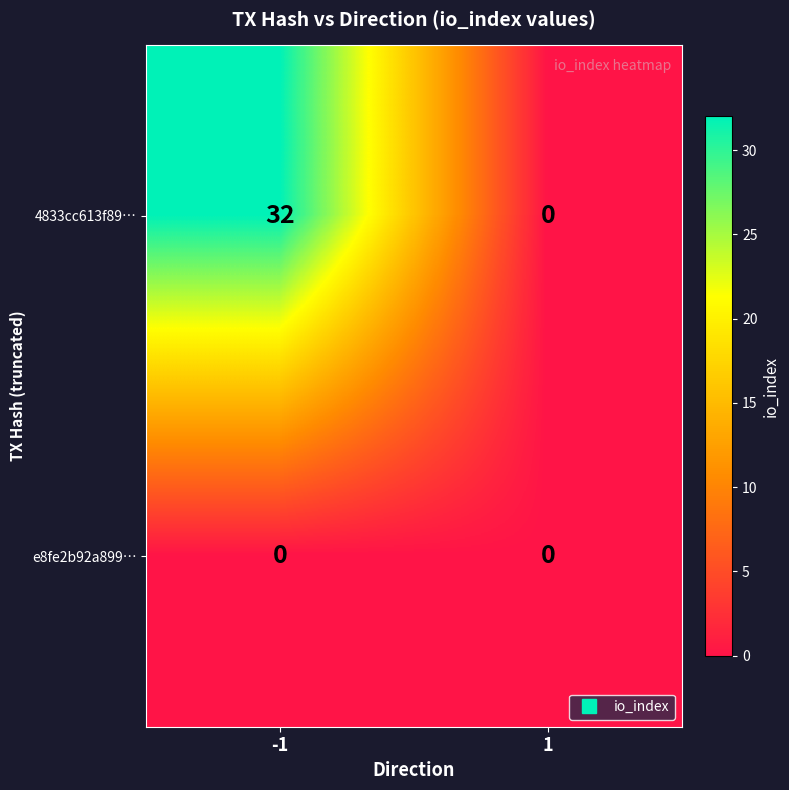

Rank the series by their average value, from highest to lowest.

4833cc613f89…, e8fe2b92a899…